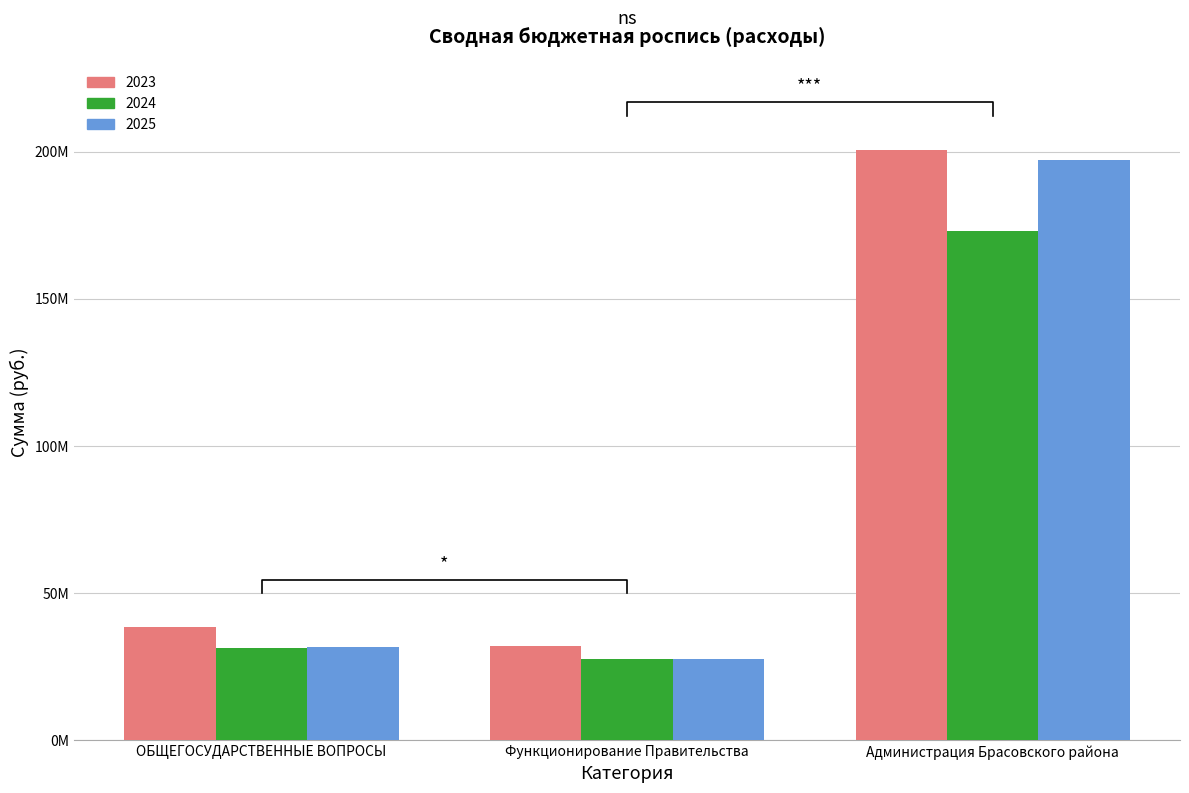

How many categories are shown in the chart?

3